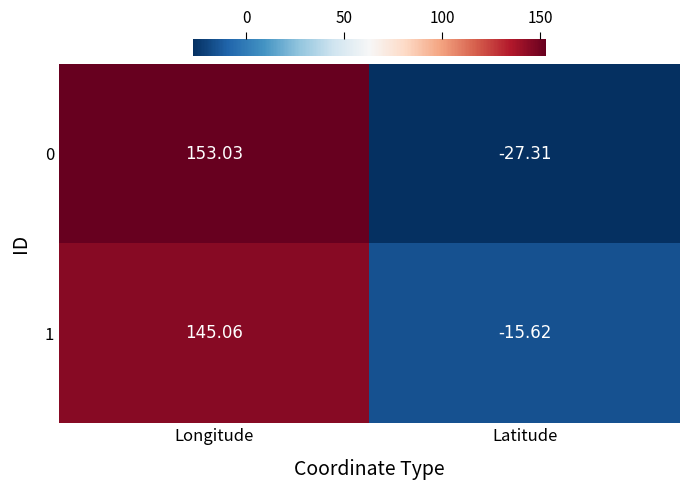

Which label corresponds to the largest value in the chart?

Longitude